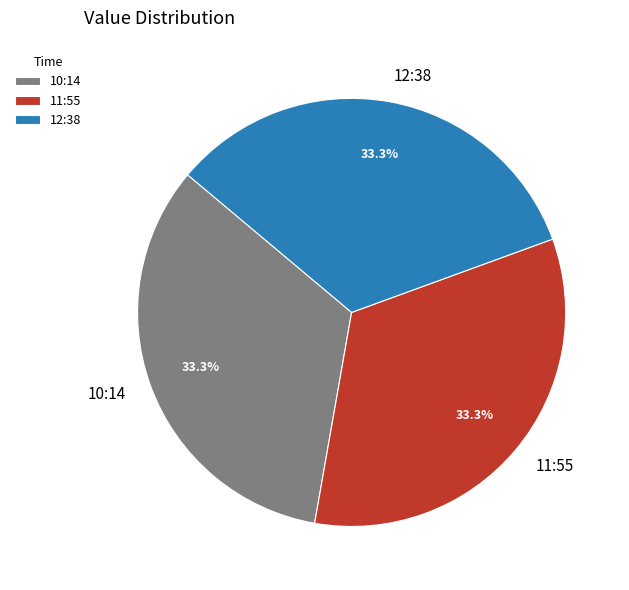

Does any single category account for the majority?

No